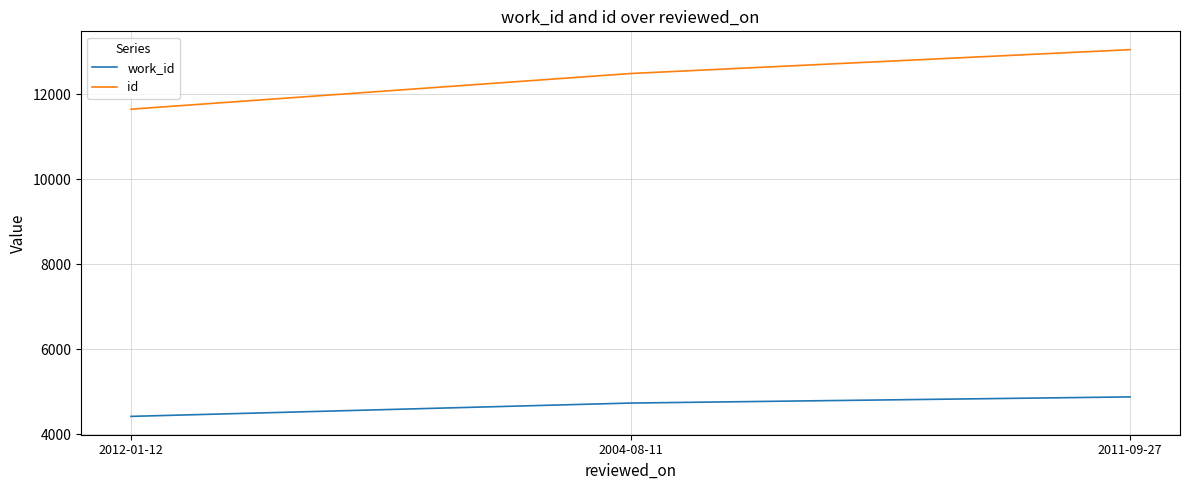

Which category has the lowest value across all series?

2012-01-12